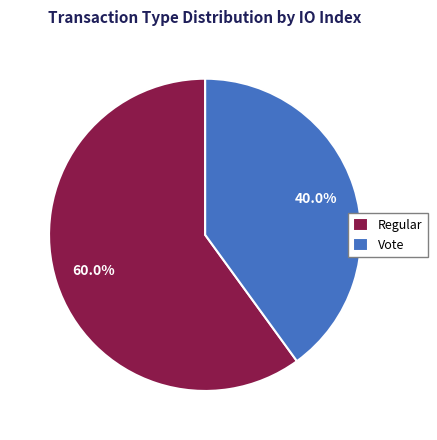

Which slice is the smallest?

Vote